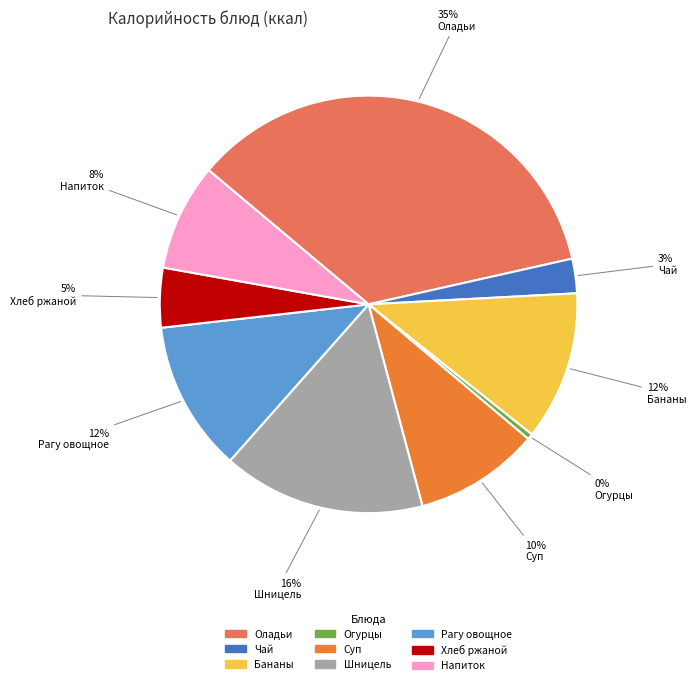

To the nearest percent, what is the difference between the largest and smallest slice percentages?

35%